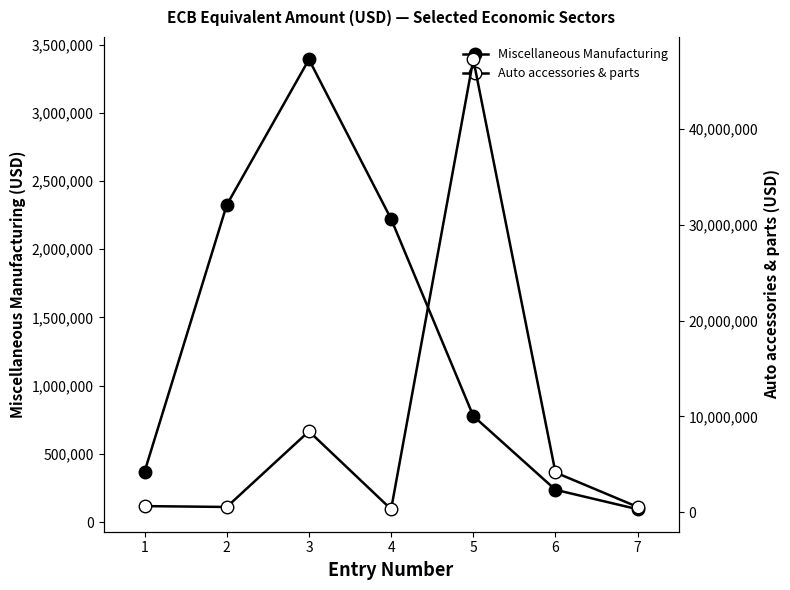

Is this an area chart (filled region under the line)?

No